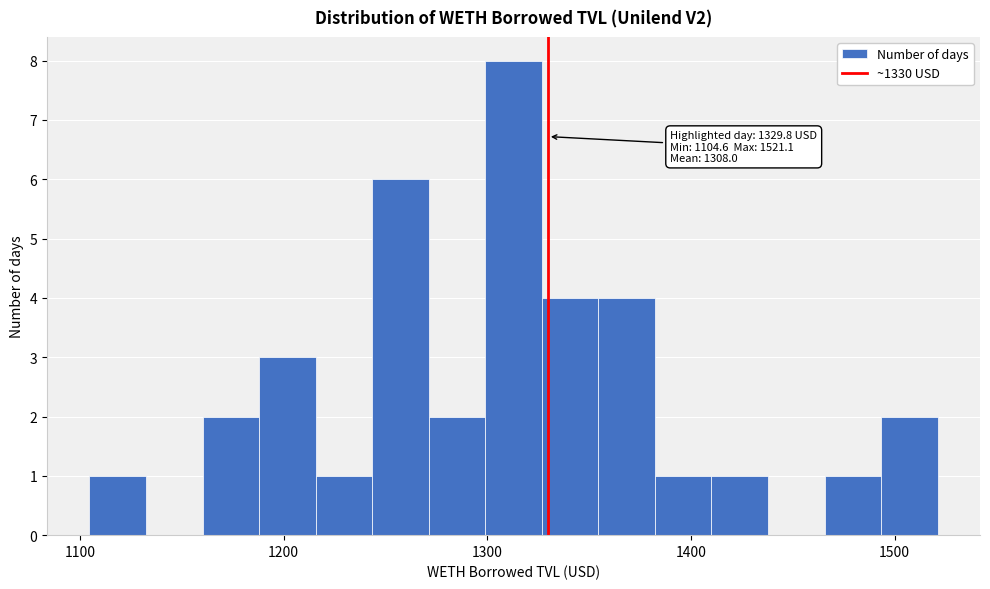

Read against the x-axis, roughly where is the centre of the tallest bar?

1310